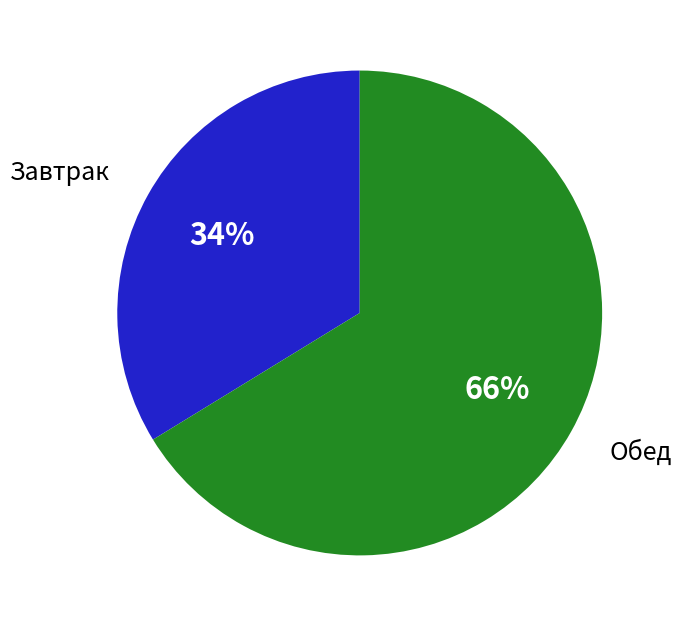

Do Завтрак and Обед together represent more than half of the pie?

Yes